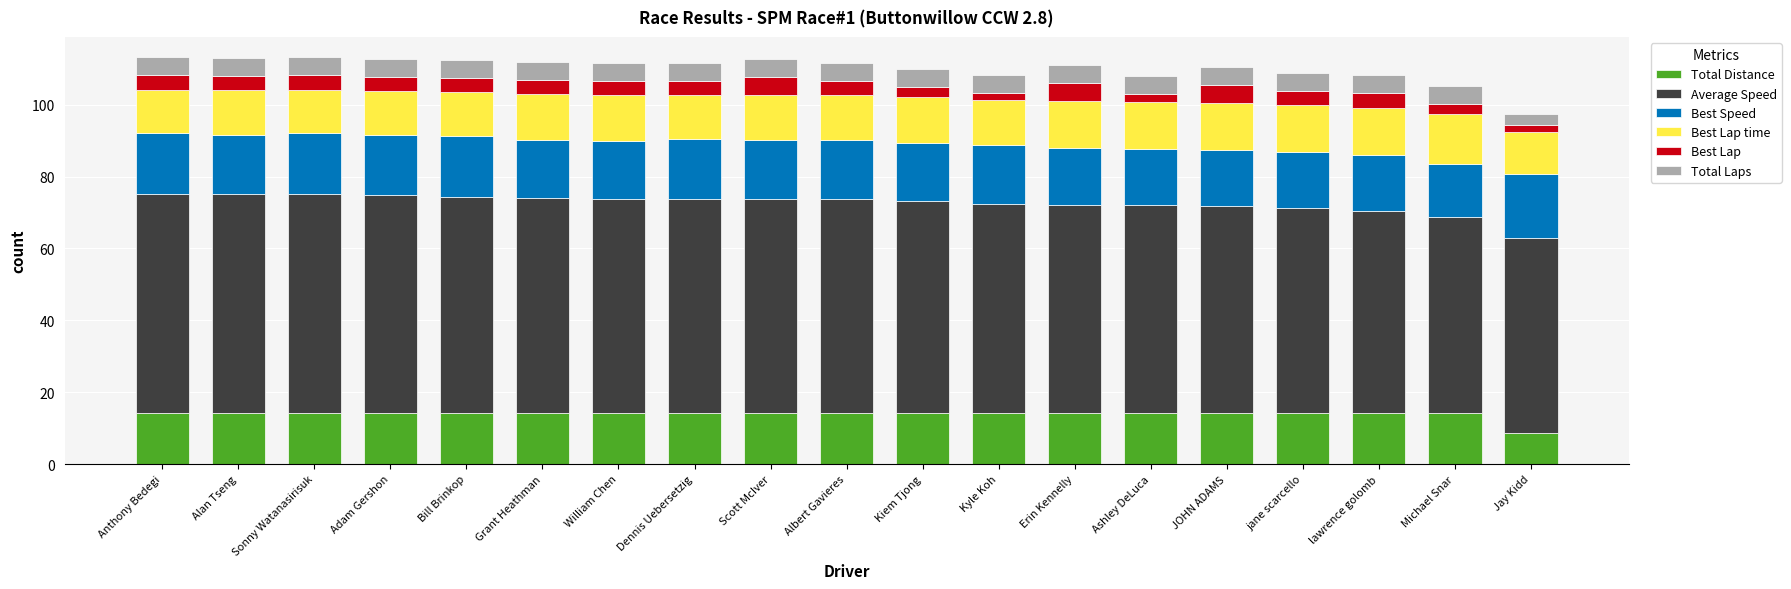

The Total Distance series shows 8.9 at Scott McIver. True or false?

False